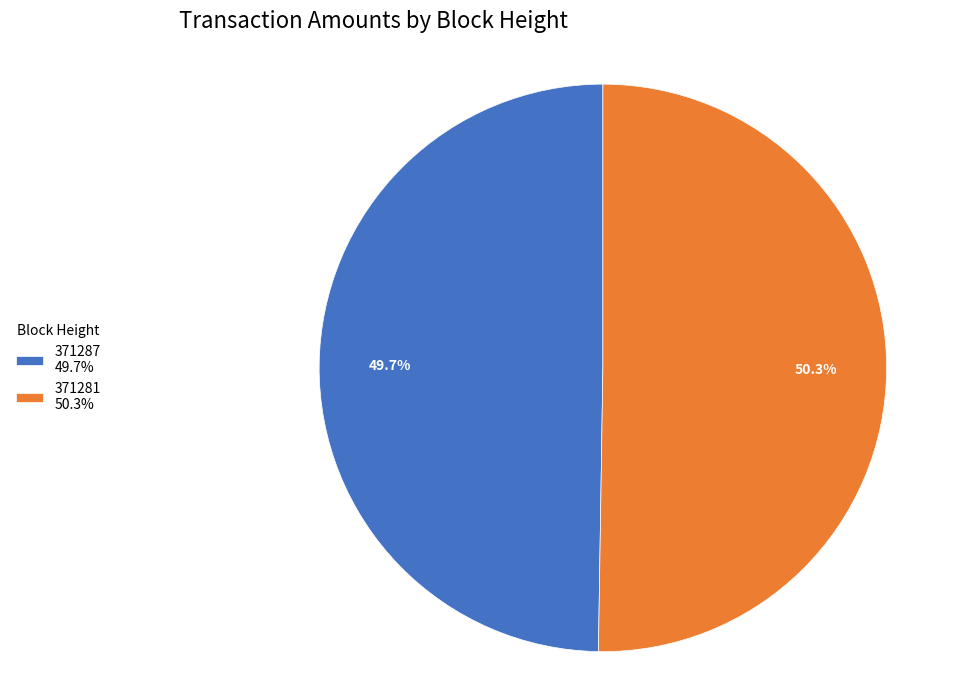

Is it true that 371281 is 50% of the pie?

True